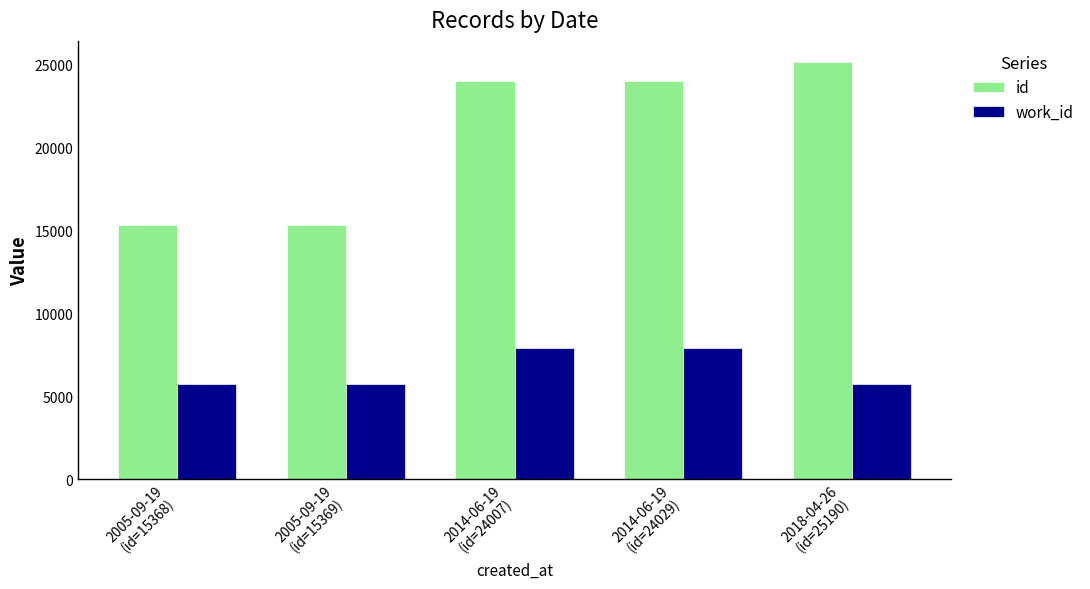

Which series has the largest total across all categories?

id